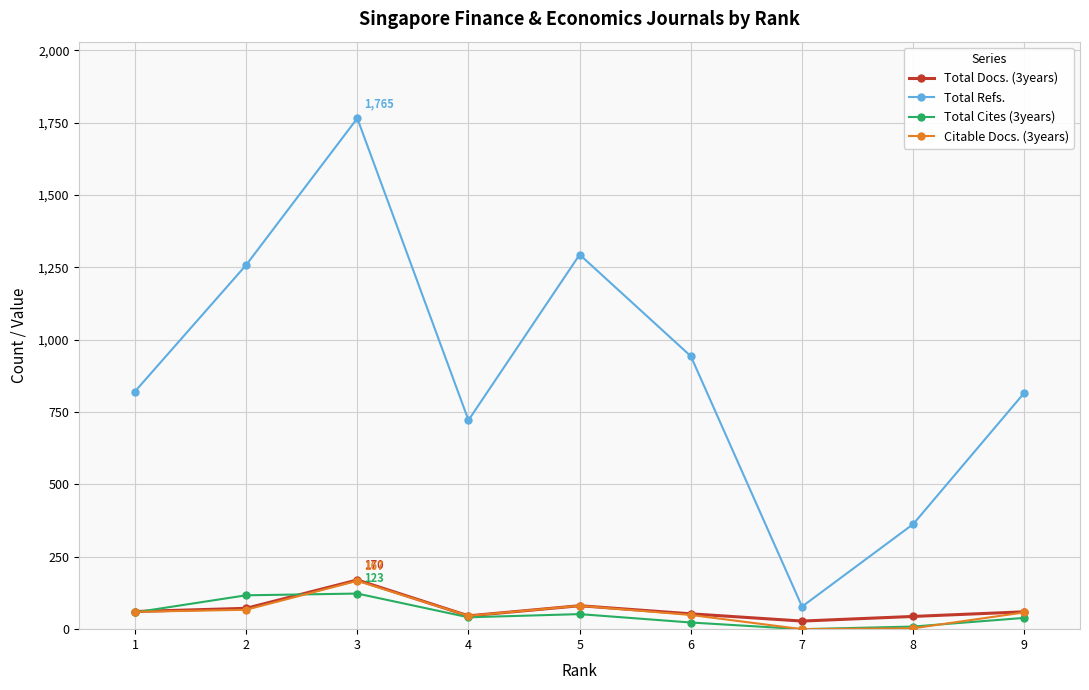

True or false: Total Docs. (3years) has more than 0 interior local peaks.

True